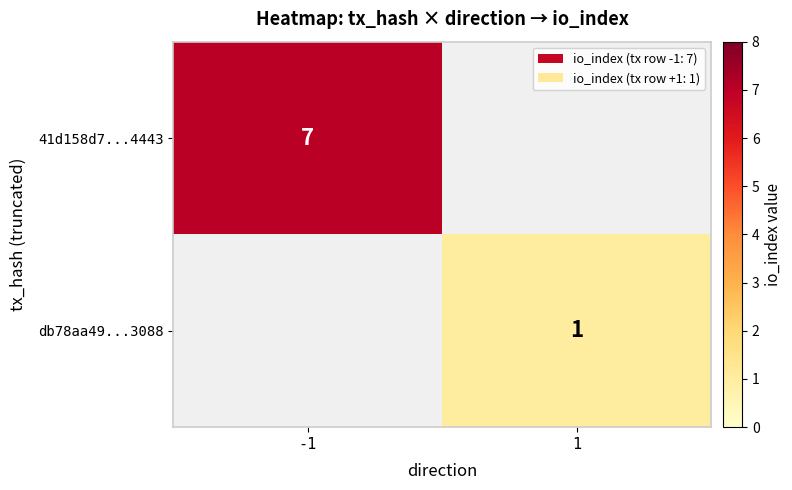

Is it true that db78aa49...3088 equals 2 at 1?

False